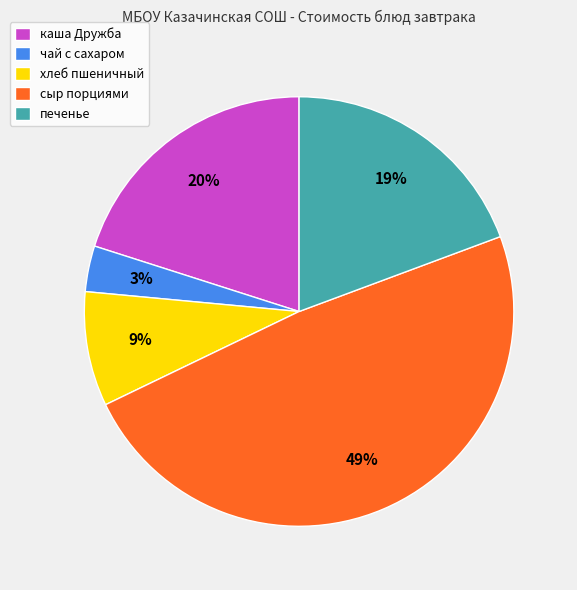

True or false: печенье accounts for 19% of the total.

True